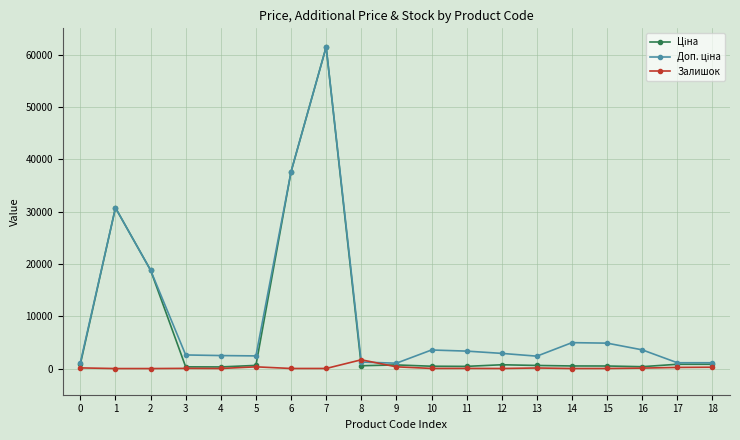

At which category is the sum across all series the highest?

7